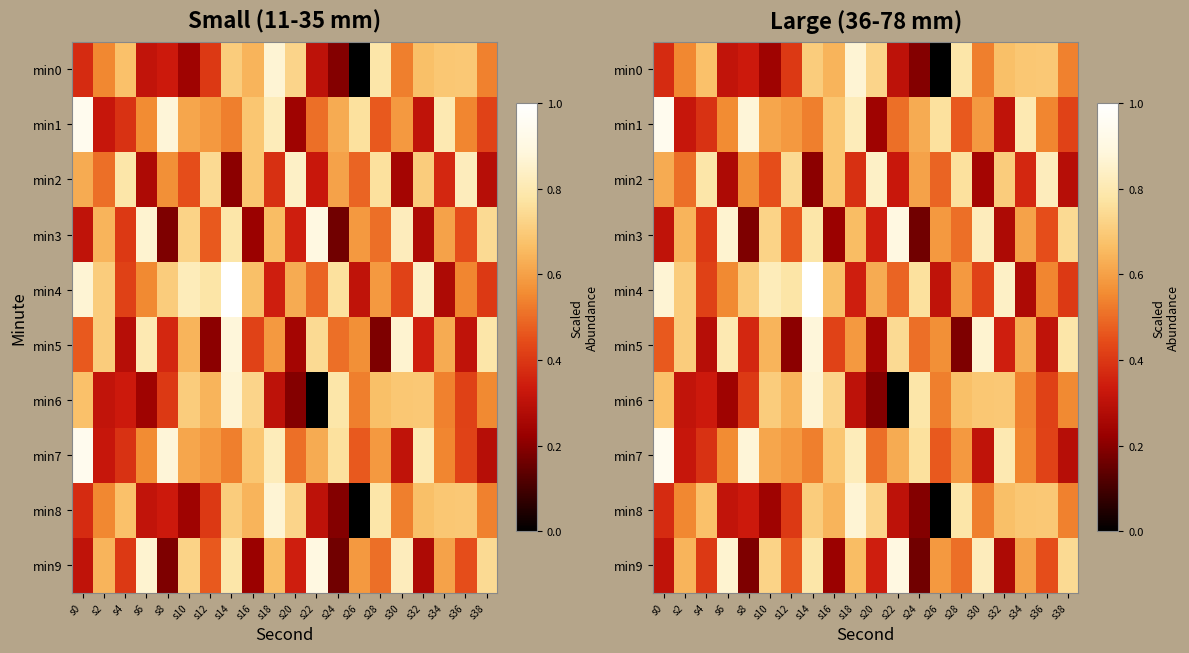

List the labels in order of min7 value, smallest first.

s38, s30, s2, s4, s36, s26, s20, s14, s34, s6, s28, s12, s10, s22, s16, s24, s32, s18, s8, s0